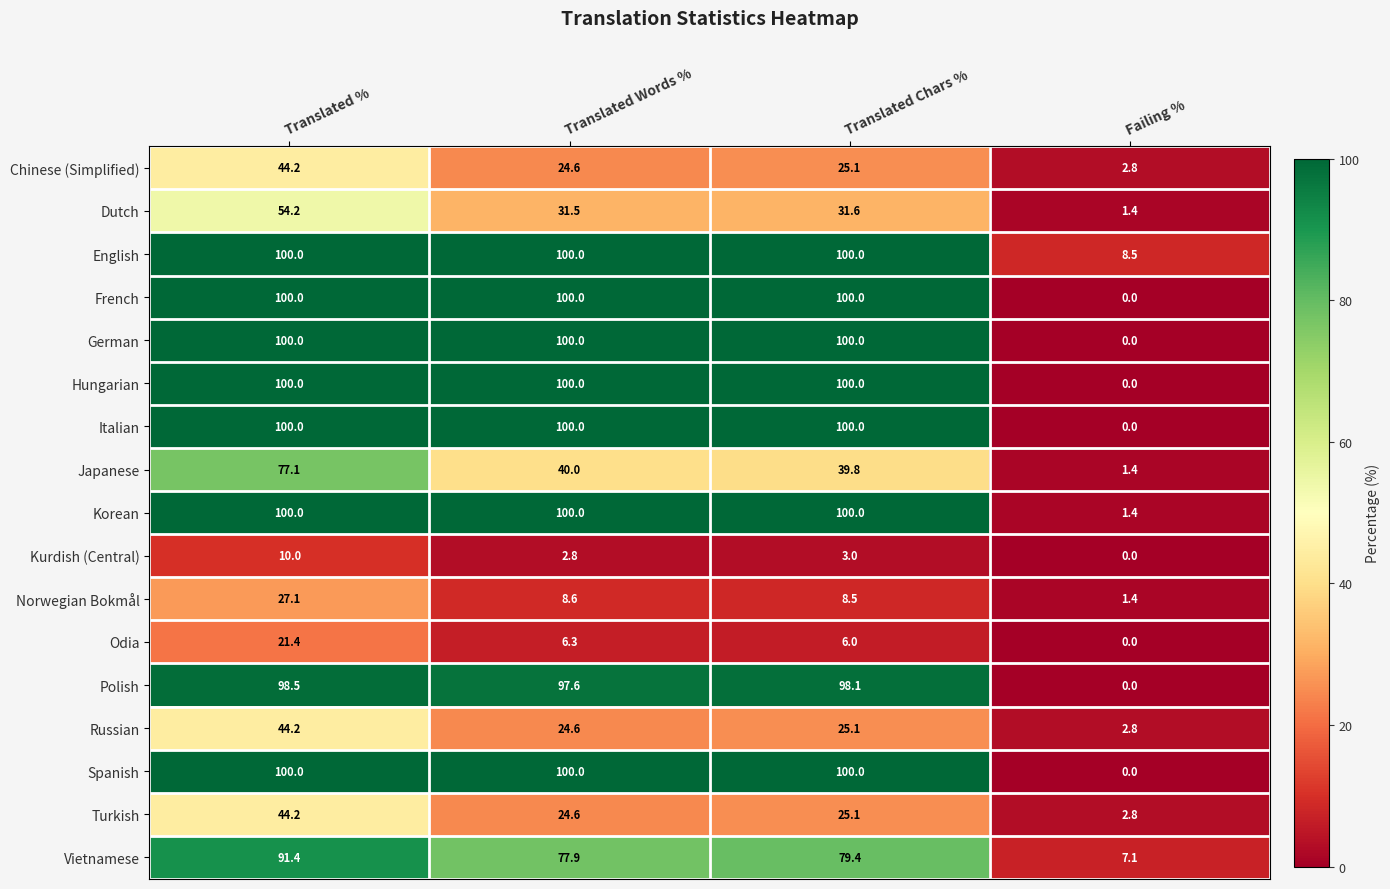

At which label does Kurdish (Central) reach its minimum?

Failing %